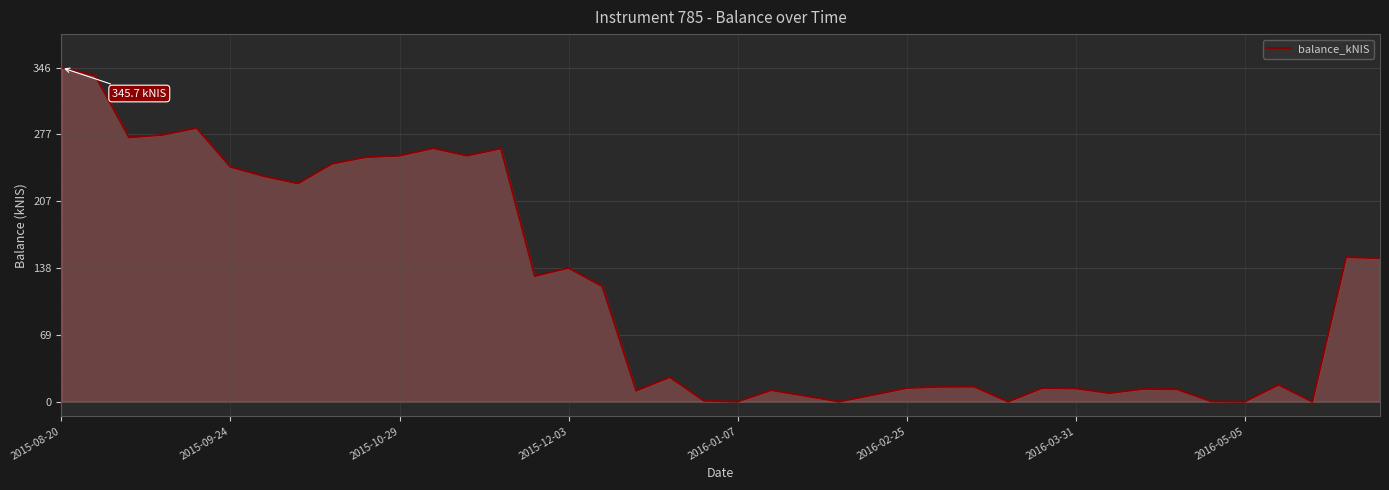

What is the difference between the maximum and minimum values?

345.7